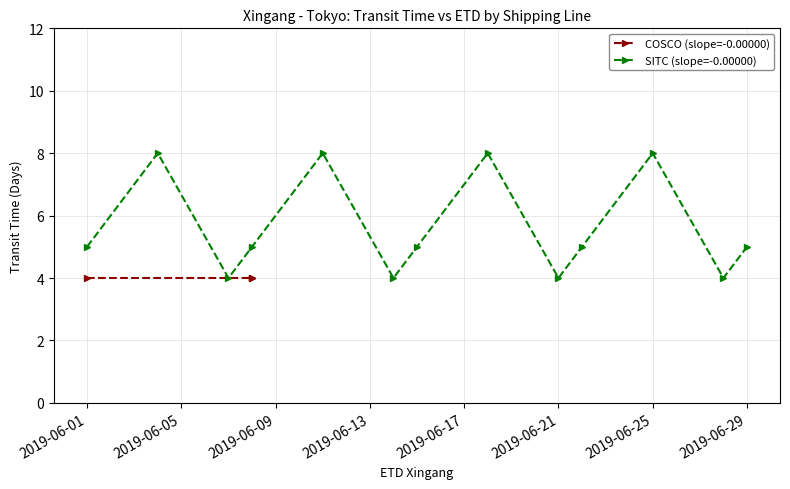

In SITC (slope=-0.00000), how many points are higher than both neighbors (excluding endpoints)?

4